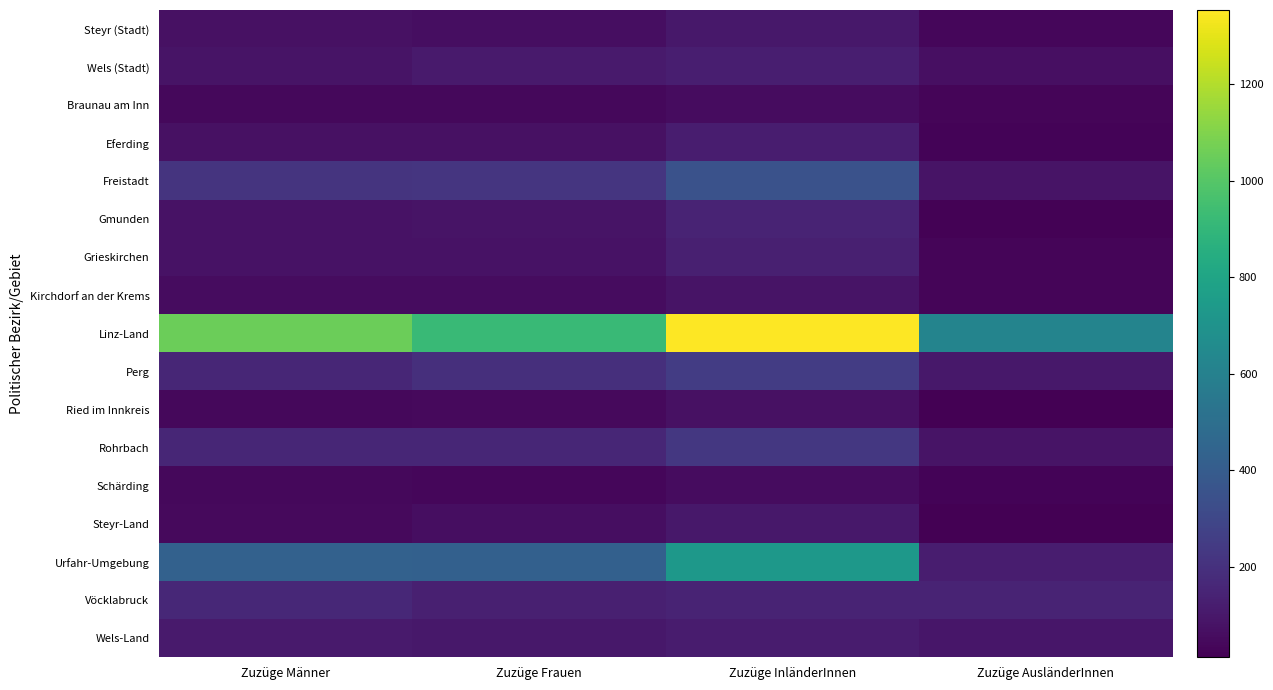

Reading left to right, what are all the values shown in this chart?

Steyr (Stadt): Zuzüge Männer=71	Zuzüge Frauen=65	Zuzüge InländerInnen=98	Zuzüge AusländerInnen=38
Wels (Stadt): Zuzüge Männer=85	Zuzüge Frauen=108	Zuzüge InländerInnen=124	Zuzüge AusländerInnen=69
Braunau am Inn: Zuzüge Männer=44	Zuzüge Frauen=42	Zuzüge InländerInnen=56	Zuzüge AusländerInnen=30
Eferding: Zuzüge Männer=71	Zuzüge Frauen=73	Zuzüge InländerInnen=118	Zuzüge AusländerInnen=26
Freistadt: Zuzüge Männer=214	Zuzüge Frauen=218	Zuzüge InländerInnen=350	Zuzüge AusländerInnen=82
Gmunden: Zuzüge Männer=81	Zuzüge Frauen=85	Zuzüge InländerInnen=146	Zuzüge AusländerInnen=20
Grieskirchen: Zuzüge Männer=79	Zuzüge Frauen=81	Zuzüge InländerInnen=130	Zuzüge AusländerInnen=30
Kirchdorf an der Krems: Zuzüge Männer=56	Zuzüge Frauen=60	Zuzüge InländerInnen=86	Zuzüge AusländerInnen=30
Linz-Land: Zuzüge Männer=1053	Zuzüge Frauen=921	Zuzüge InländerInnen=1354	Zuzüge AusländerInnen=620
Perg: Zuzüge Männer=155	Zuzüge Frauen=194	Zuzüge InländerInnen=251	Zuzüge AusländerInnen=98
Ried im Innkreis: Zuzüge Männer=44	Zuzüge Frauen=48	Zuzüge InländerInnen=75	Zuzüge AusländerInnen=17
Rohrbach: Zuzüge Männer=156	Zuzüge Frauen=155	Zuzüge InländerInnen=229	Zuzüge AusländerInnen=82
Schärding: Zuzüge Männer=44	Zuzüge Frauen=39	Zuzüge InländerInnen=58	Zuzüge AusländerInnen=25
Steyr-Land: Zuzüge Männer=48	Zuzüge Frauen=62	Zuzüge InländerInnen=97	Zuzüge AusländerInnen=13
Urfahr-Umgebung: Zuzüge Männer=430	Zuzüge Frauen=422	Zuzüge InländerInnen=730	Zuzüge AusländerInnen=122
Vöcklabruck: Zuzüge Männer=161	Zuzüge Frauen=133	Zuzüge InländerInnen=148	Zuzüge AusländerInnen=146
Wels-Land: Zuzüge Männer=112	Zuzüge Frauen=100	Zuzüge InländerInnen=116	Zuzüge AusländerInnen=96